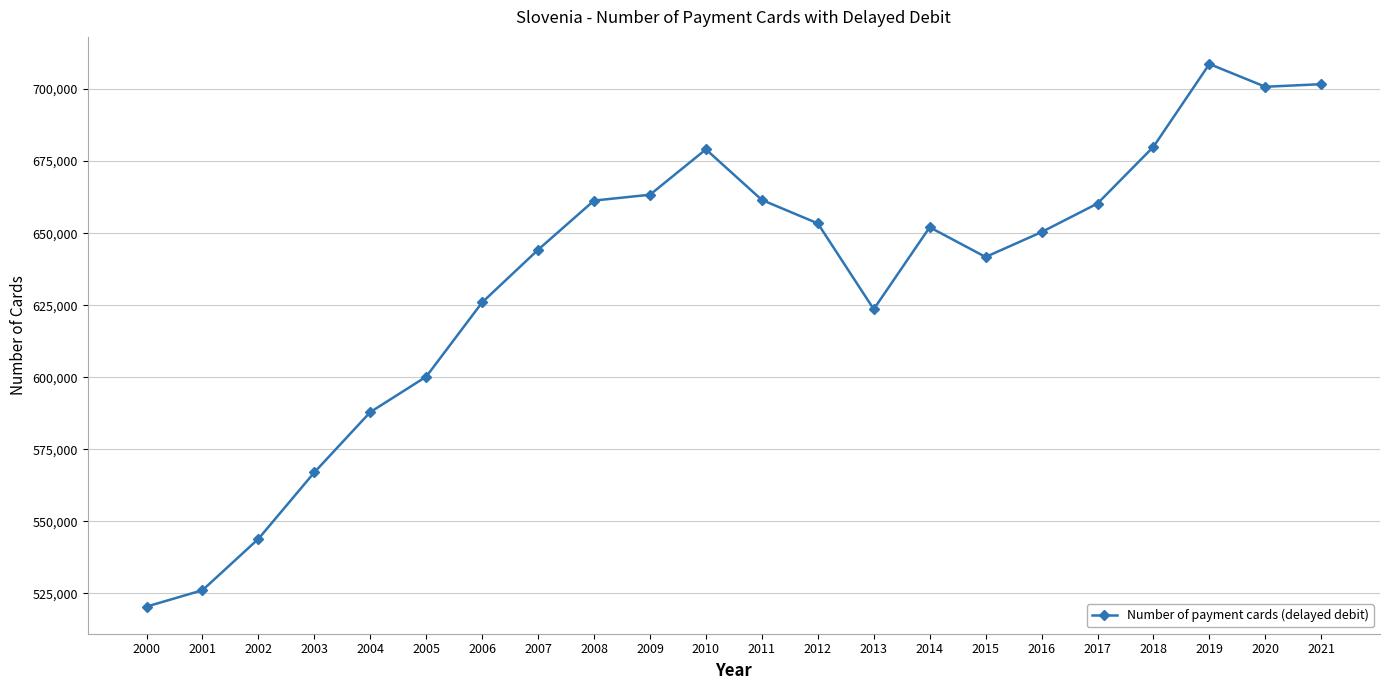

How many points are higher than both their immediate neighbors (excluding endpoints)?

3